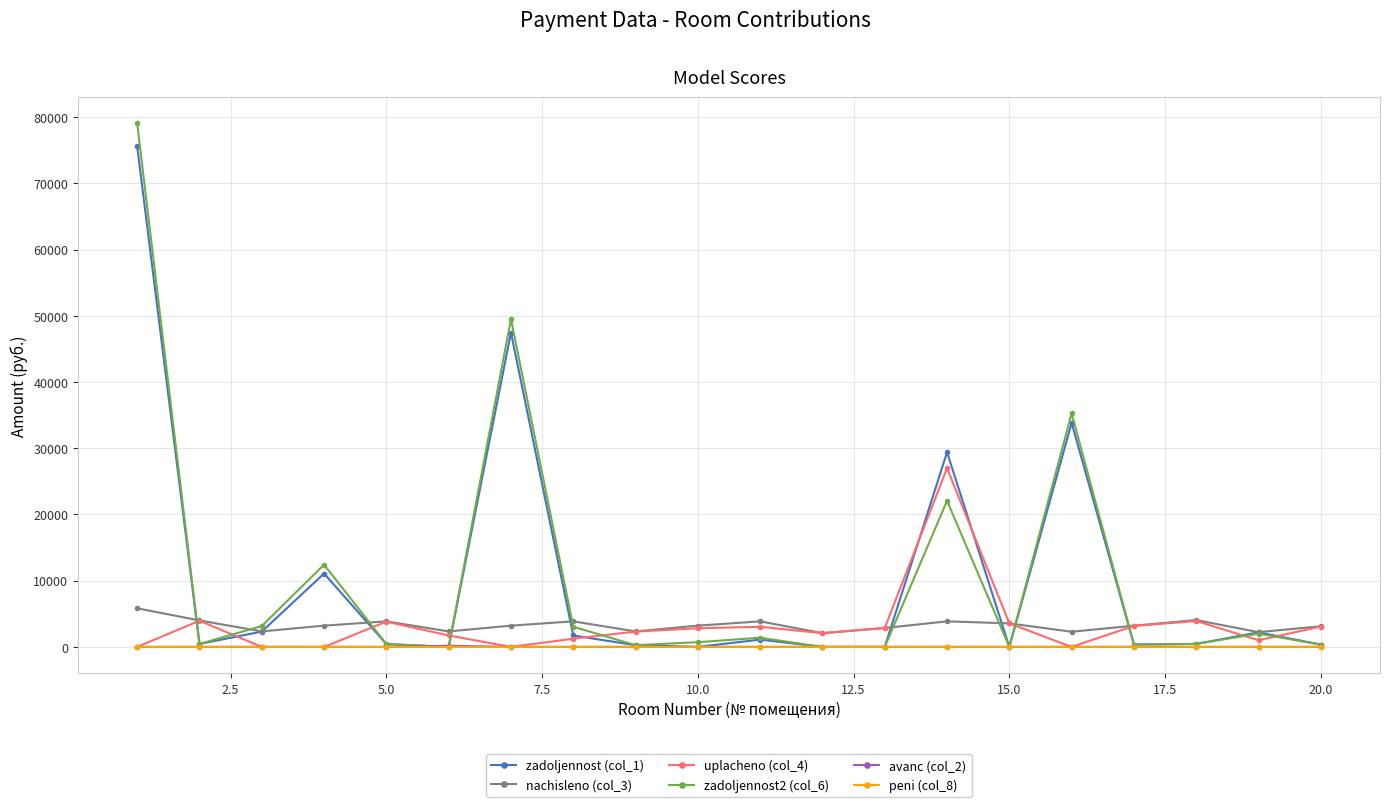

True or false: uplacheno (col_4) and zadoljennost2 (col_6) cross at least once.

True